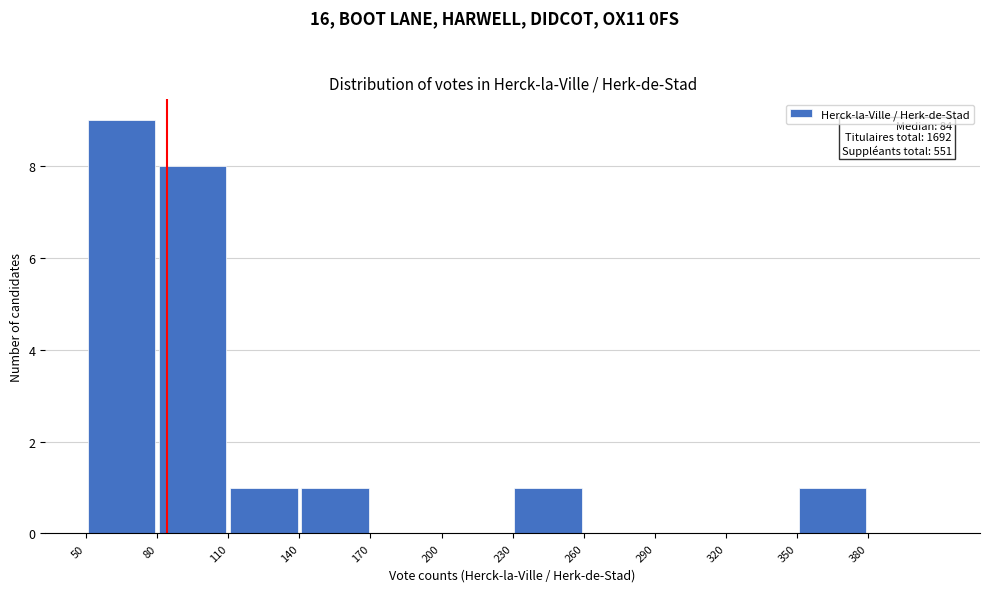

Over which range of the x-axis is the bar tallest?

50 to 80